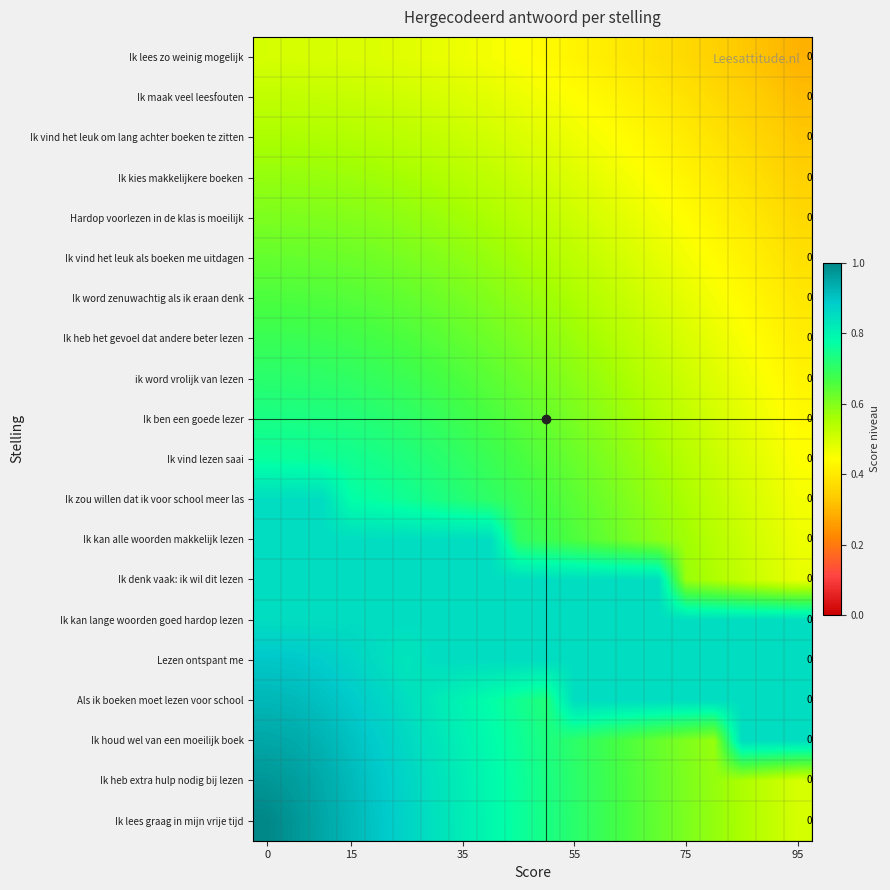

What is the spread (max minus min) of values at 55?

0.4